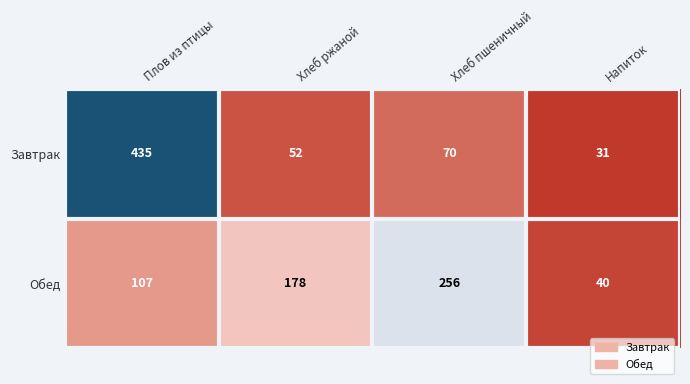

Which series has the largest total across all categories?

Завтрак